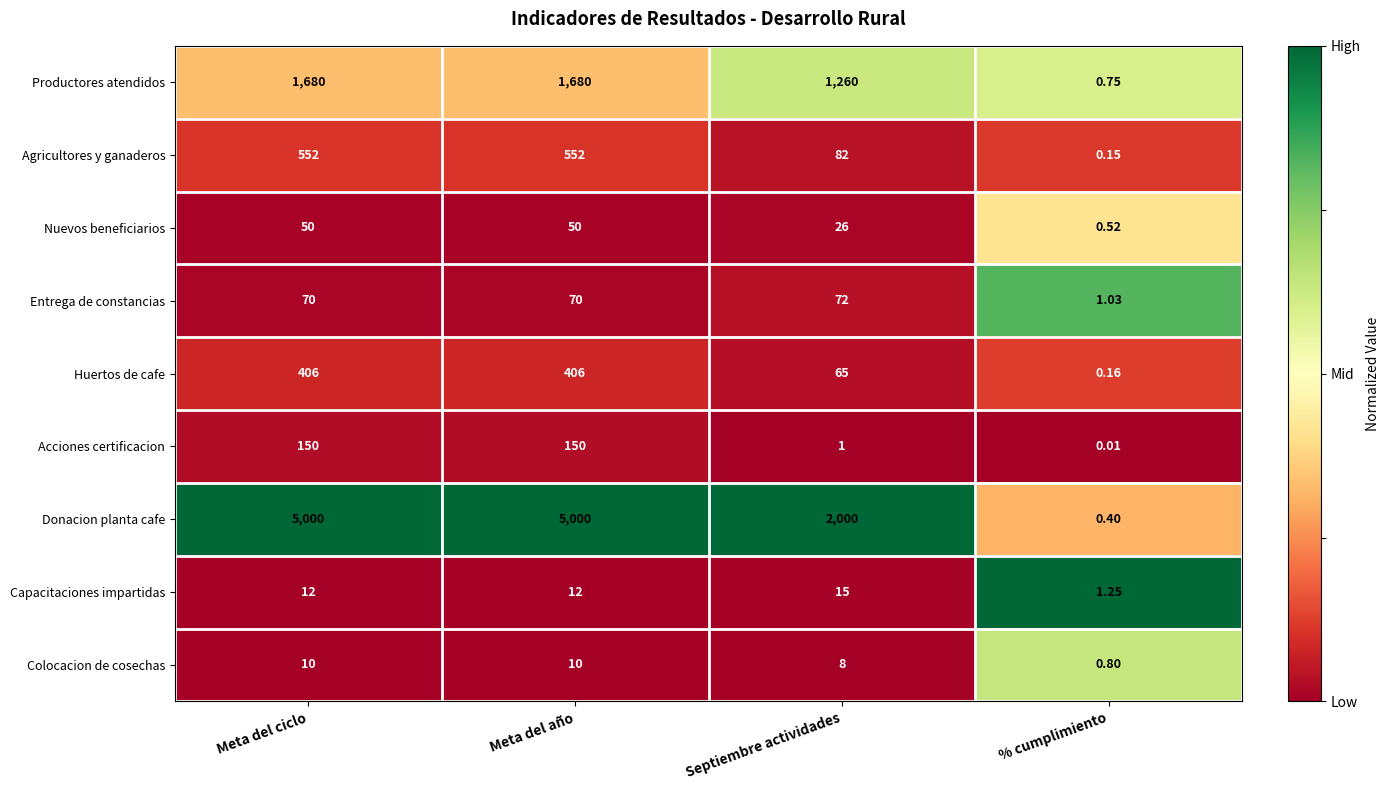

Which series has the largest total across all categories?

Donacion planta cafe